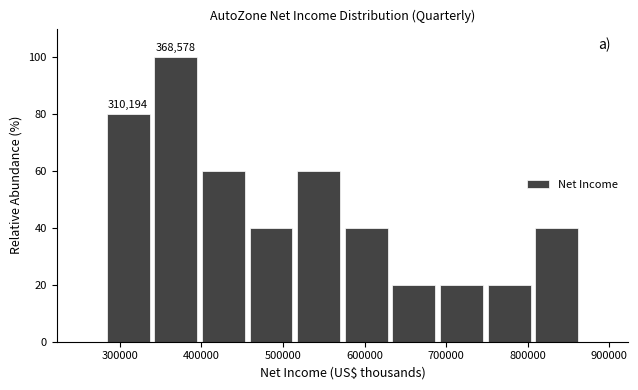

Which range on the x-axis has the tallest bar?

340000 to 400000